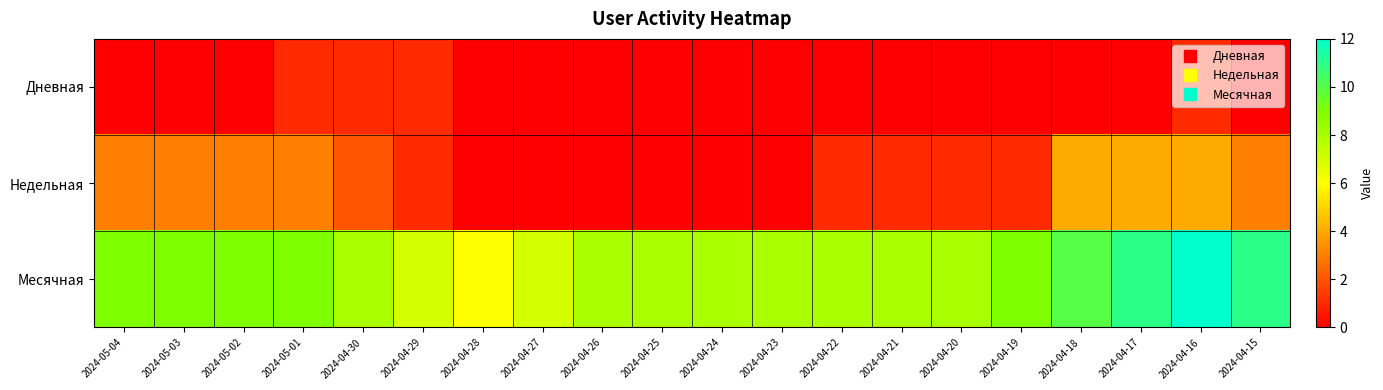

Rank the series by their maximum value, from highest to lowest.

Месячная, Недельная, Дневная